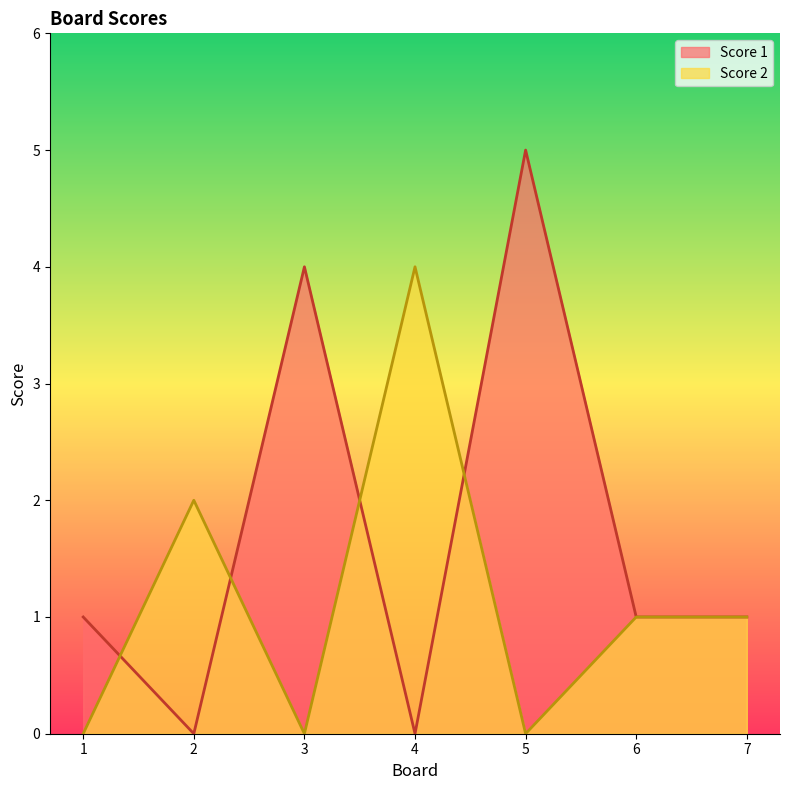

Which category has the highest value in the Score 1 series?

5